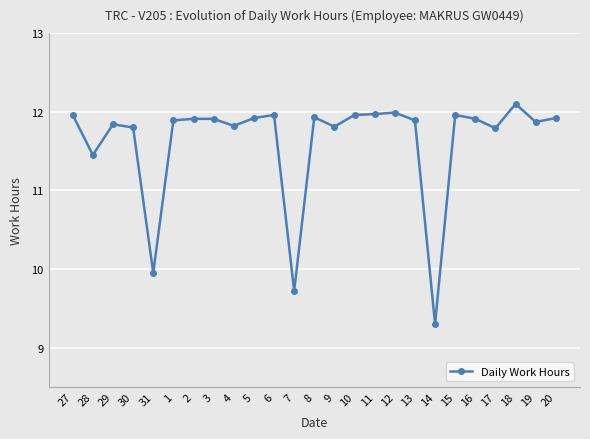

True or false: the data shows 11.9 at 3.

True